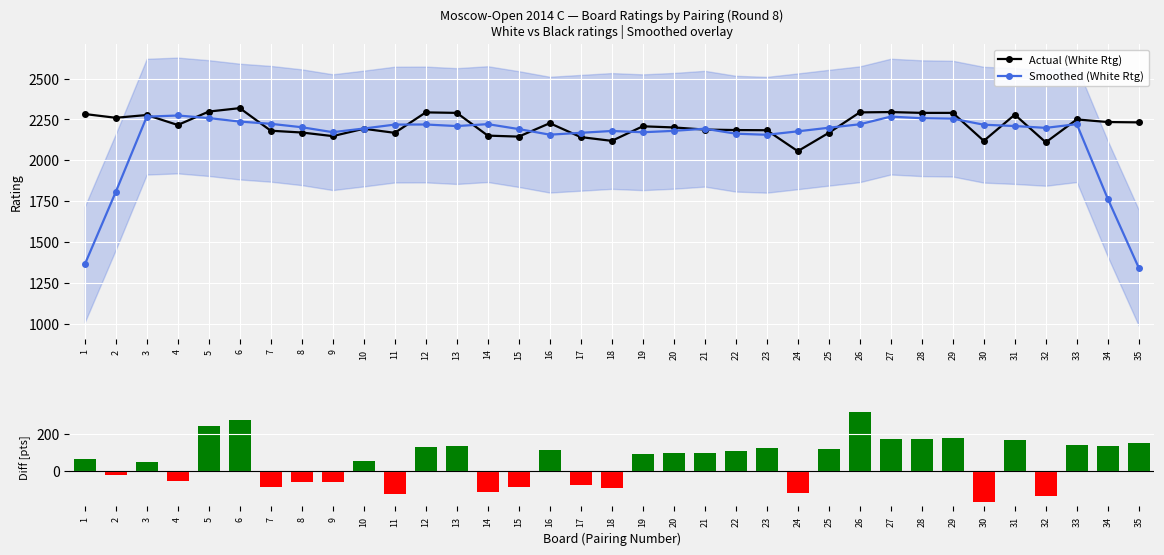

Reading right to left, list all the values displayed in this chart.

Actual (White Rtg): 2232.0	2234.0	2250.0	2110.0	2279.0	2119.0	2290.0	2290.0	2295.0	2293.0	2168.0	2056.0	2184.0	2185.0	2188.0	2201.0	2208.0	2119.0	2142.0	2227.0	2145.0	2151.0	2290.0	2293.0	2168.0	2193.0	2148.0	2170.0	2181.0	2319.0	2298.0	2216.0	2277.0	2260.0	2283.0
Smoothed (White Rtg): 1343.2	1765.2	2221.0	2198.4	2209.6	2217.6	2254.6	2257.4	2267.2	2220.4	2199.2	2177.2	2156.2	2162.8	2193.2	2180.2	2171.6	2179.4	2168.2	2156.8	2191.0	2221.2	2209.4	2219.0	2218.4	2194.4	2172.0	2202.2	2223.2	2236.8	2258.2	2274.0	2266.8	1807.2	1364.0
White - Black Rating: 152.0	137.0	144.0	-141.0	167.0	-170.0	178.0	172.0	176.0	321.0	118.0	-124.0	127.0	111.0	99.0	98.0	92.0	-94.0	-80.0	115.0	-90.0	-119.0	137.0	129.0	-125.0	53.0	-60.0	-63.0	-87.0	278.0	247.0	-57.0	46.0	-21.0	63.0